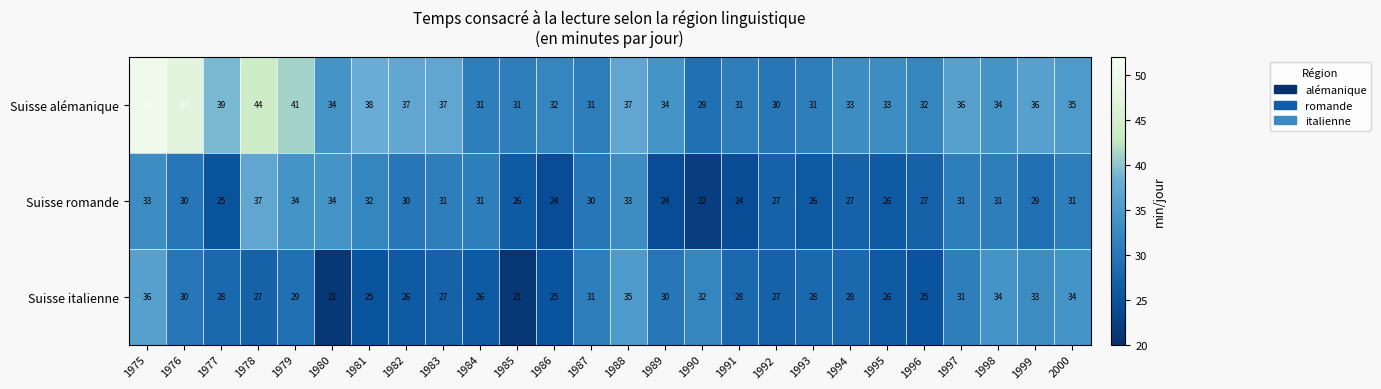

How many values in the Suisse italienne series are below 28?

11